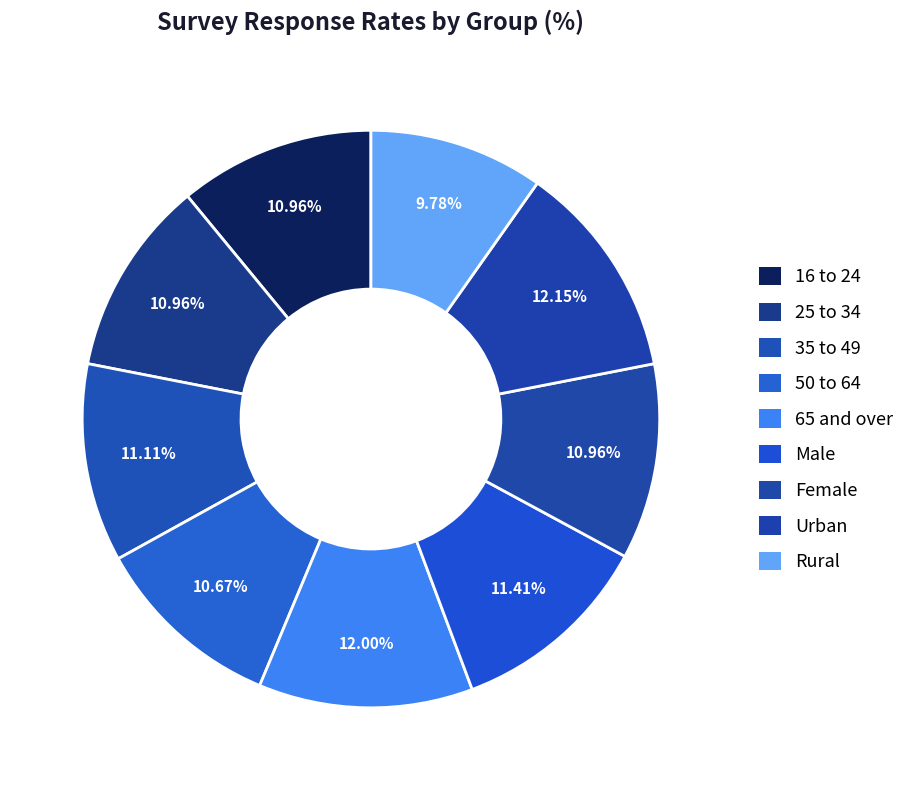

The 16 to 24 slice represents 11% of the pie. True or false?

True